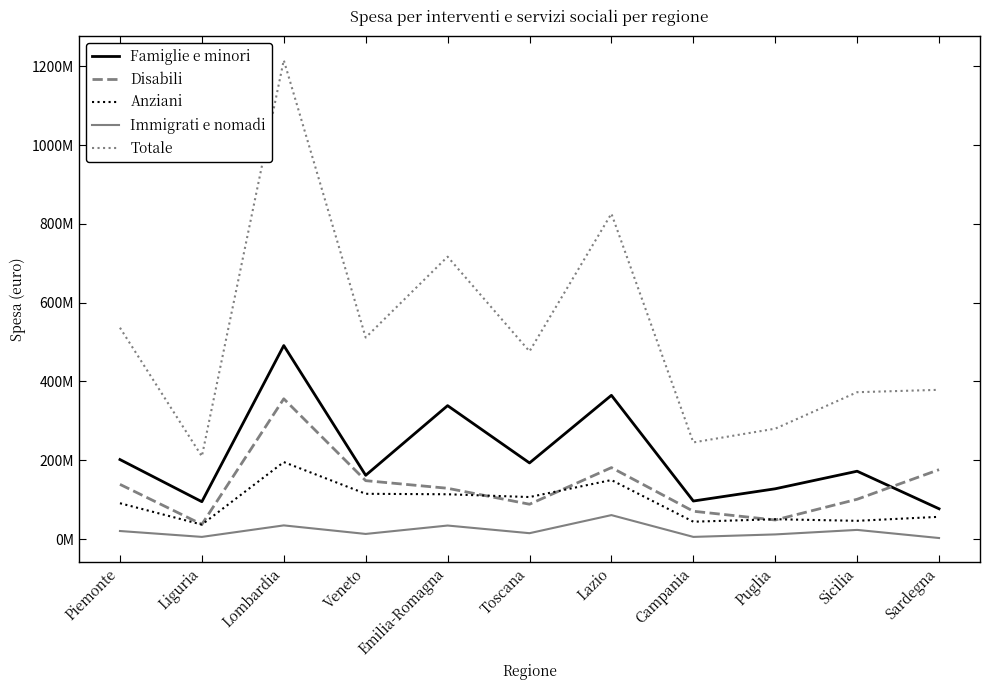

What are all the series names shown in the legend?

Famiglie e minori, Disabili, Anziani, Immigrati e nomadi, Totale